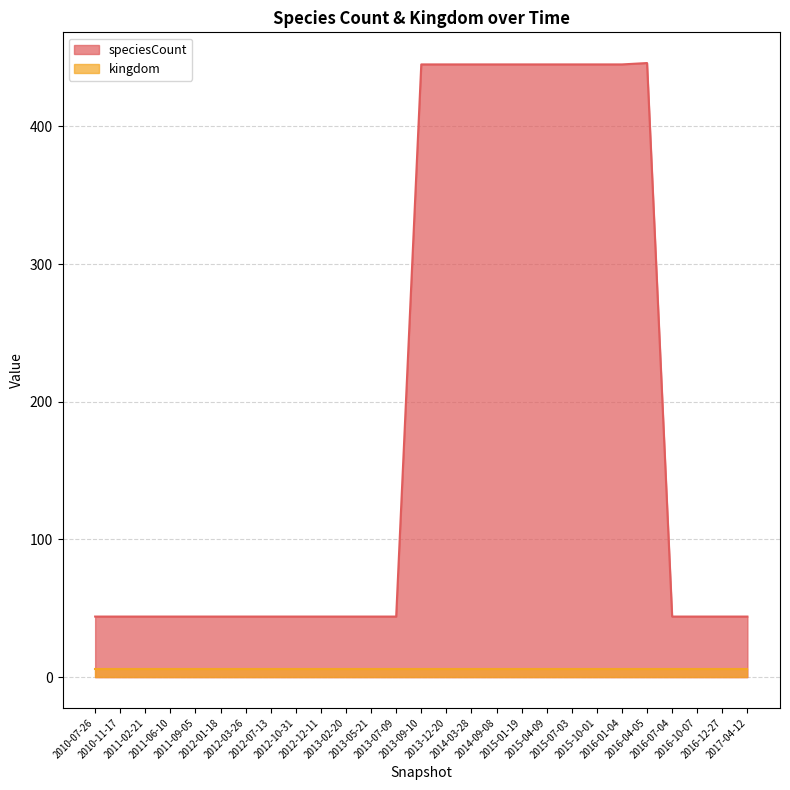

What is the maximum value shown in the chart?

446